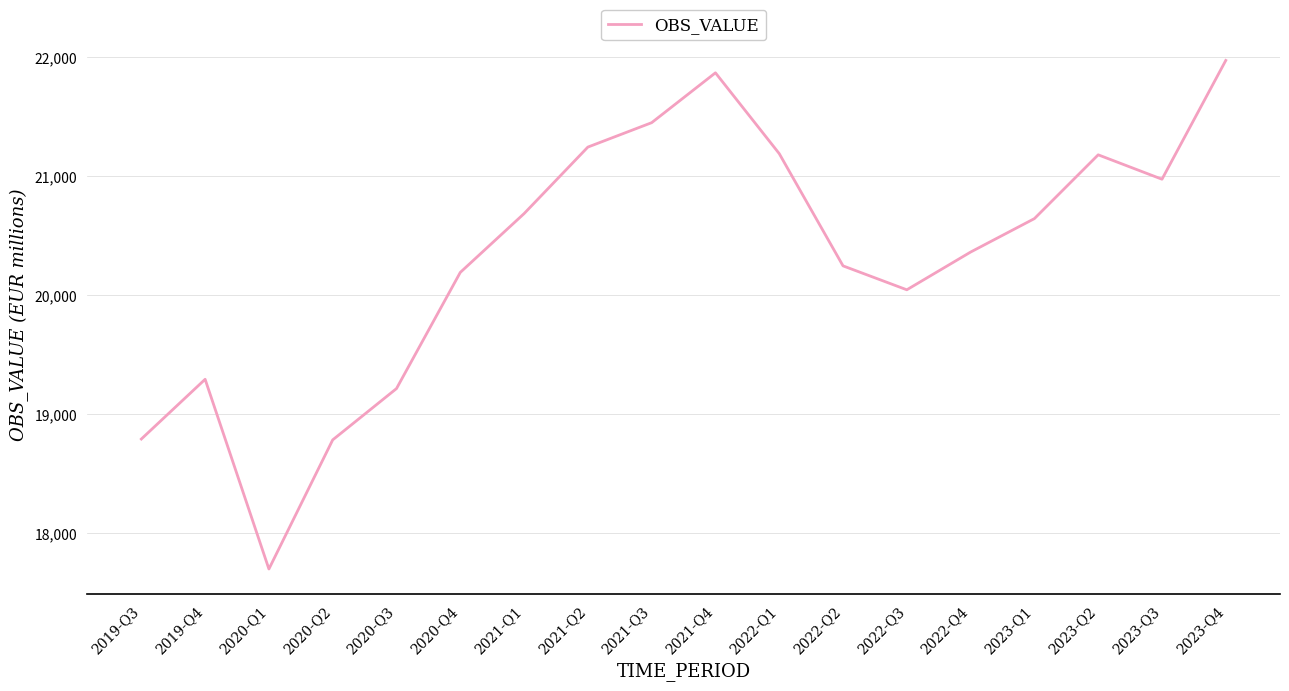

Which category has the highest value across all series?

2023-Q4